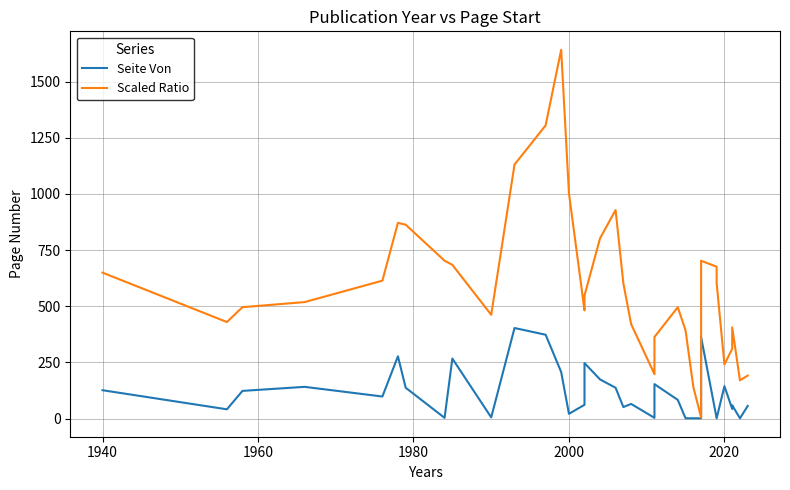

Reading right to left, what are all the values shown in this chart?

Seite Von: 56.0	1.0	59.0	43.0	144.0	1.0	1.0	363.0	45.0	17.0	1.0	1.0	1.0	1.0	83.0	153.0	63.0	3.0	65.0	51.0	137.0	174.0	247.0	61.0	21.0	207.0	373.0	403.0	5.0	267.0	3.0	137.0	277.0	98.0	141.0	123.0	41.0	126.0
Scaled Ratio: 191.2	169.9	405.9	310.2	240.9	603.2	675.9	702.4	104.1	31.4	5.0	5.0	140.7	392.6	495.4	363.0	217.3	197.6	420.3	601.8	928.3	802.2	547.8	481.7	1002.8	1641.8	1305.0	1130.8	461.8	684.2	702.6	862.9	871.2	613.8	518.3	495.8	429.5	649.5